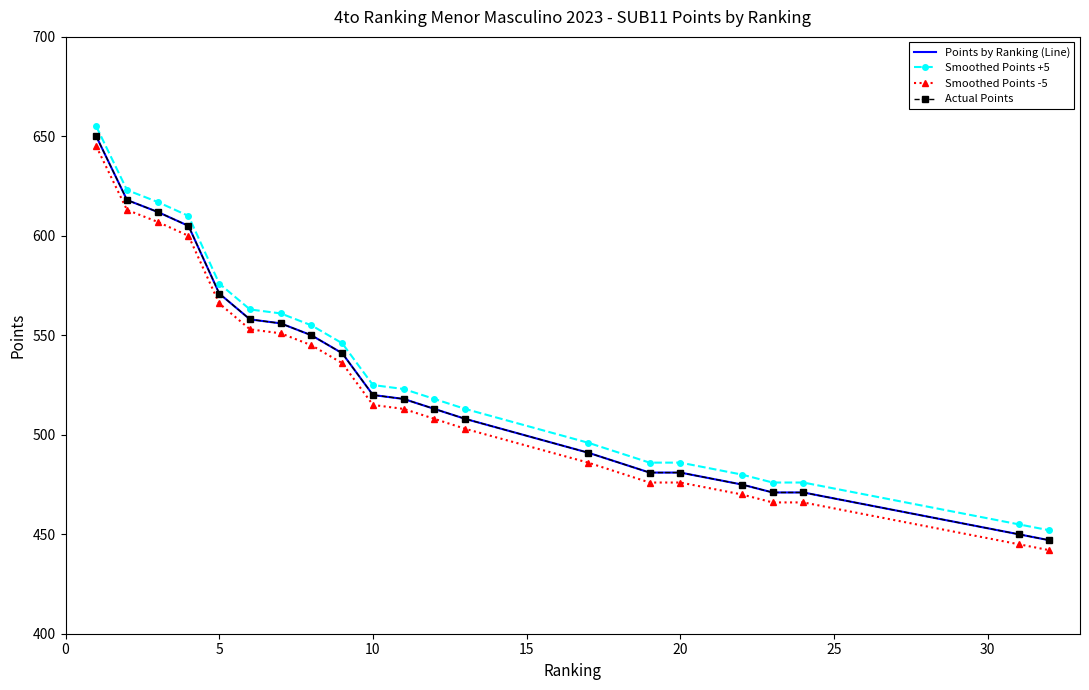

What is the value of the Actual Points point at the 7th from the left?

556